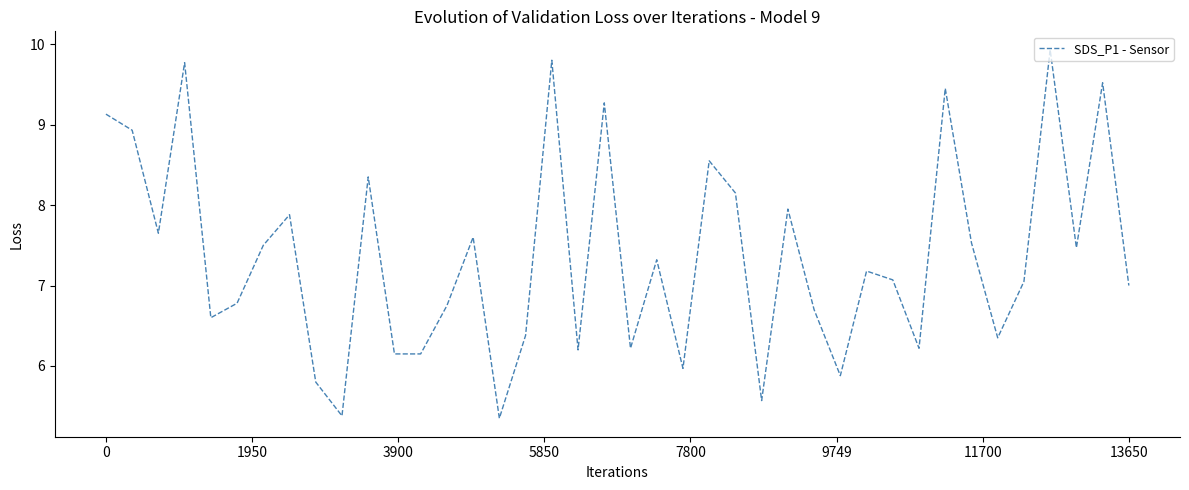

What is the maximum value shown in the chart?

9.9